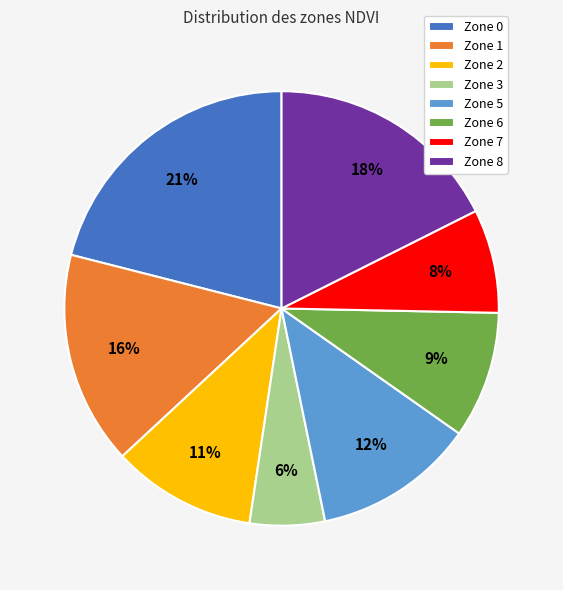

Rank the categories by value from lowest to highest.

Zone 3, Zone 7, Zone 6, Zone 2, Zone 5, Zone 1, Zone 8, Zone 0